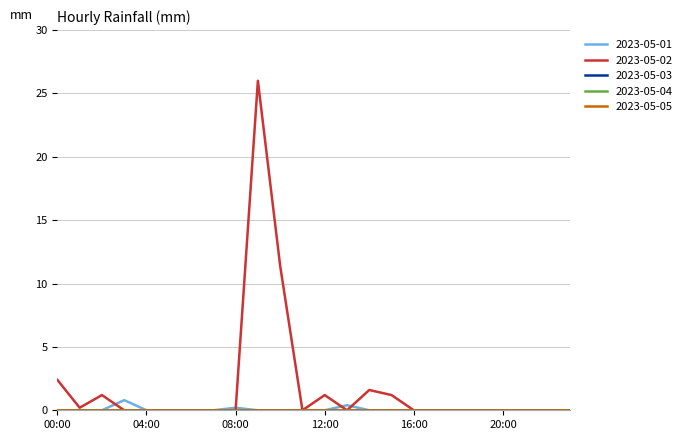

What is the label of the 1st point from the right?

23:00